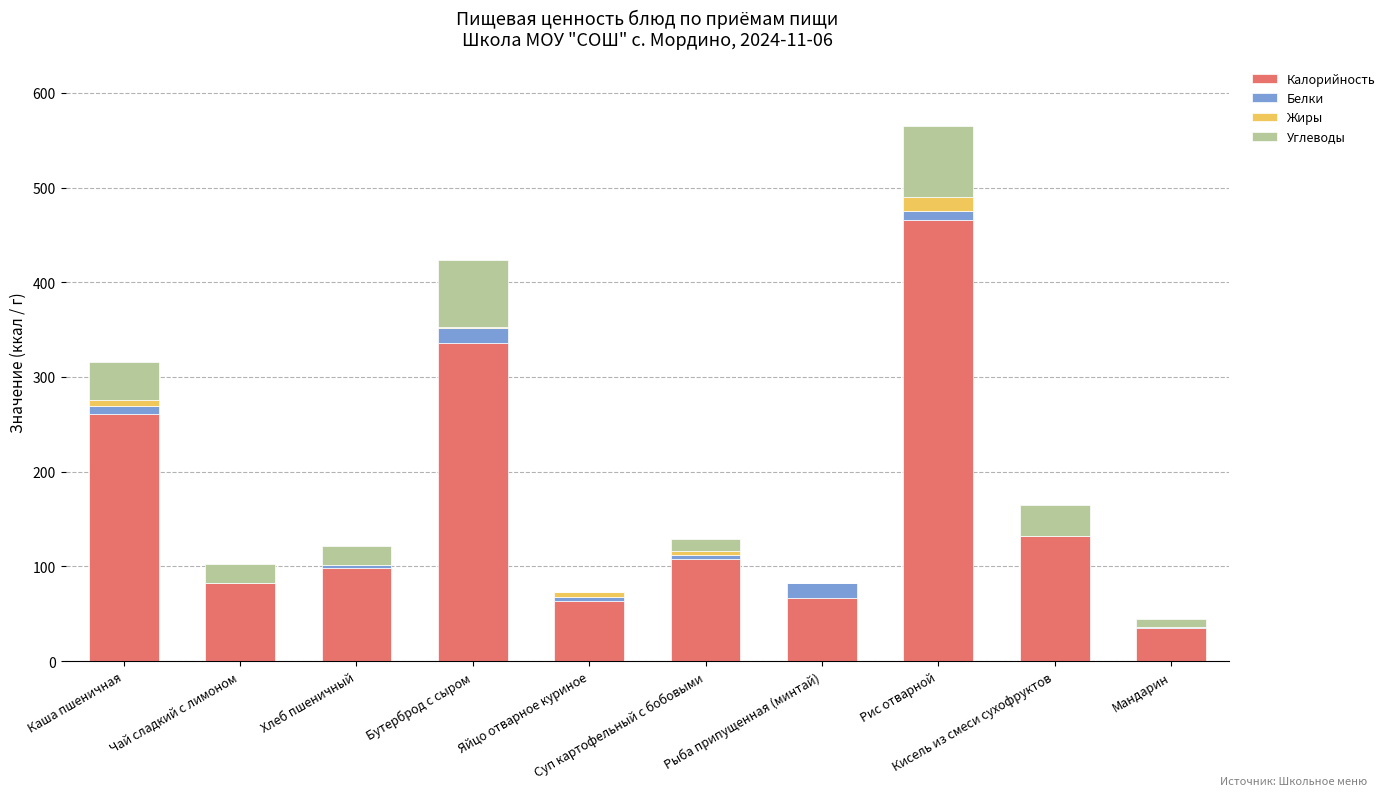

What is the maximum value for Калорийность?

466.0